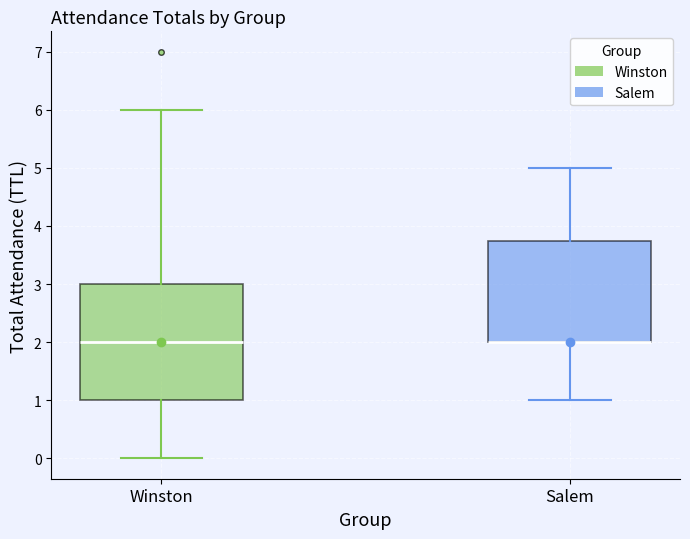

Where does the upper whisker of the box for Salem end on the y-axis? The values are not printed on the chart, so give them approximately, as read against the axis.

5.0